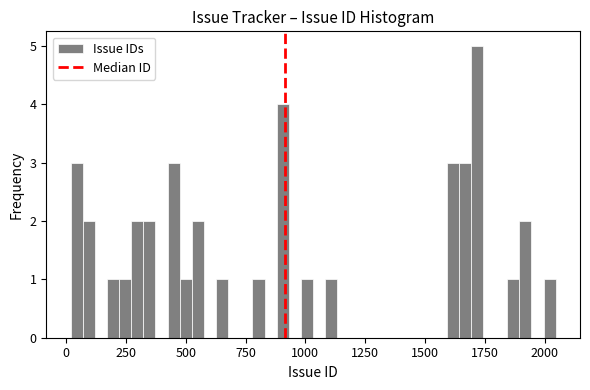

Read against the x-axis, roughly where is the centre of the tallest bar?

1700